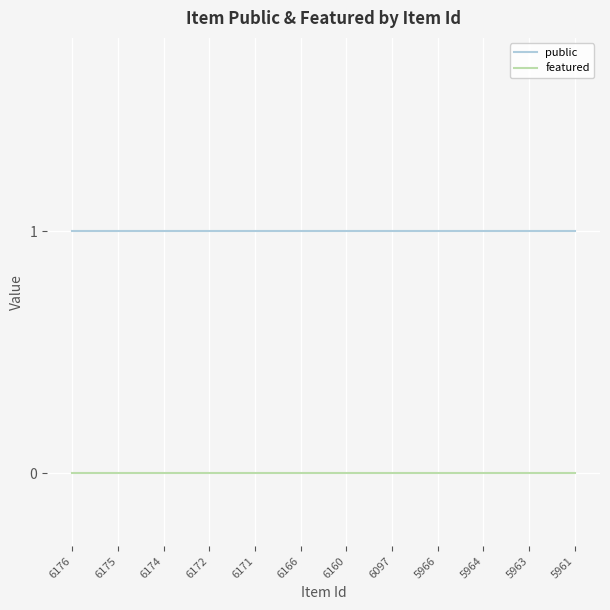

List the series in order of their peak value, highest first.

public, featured